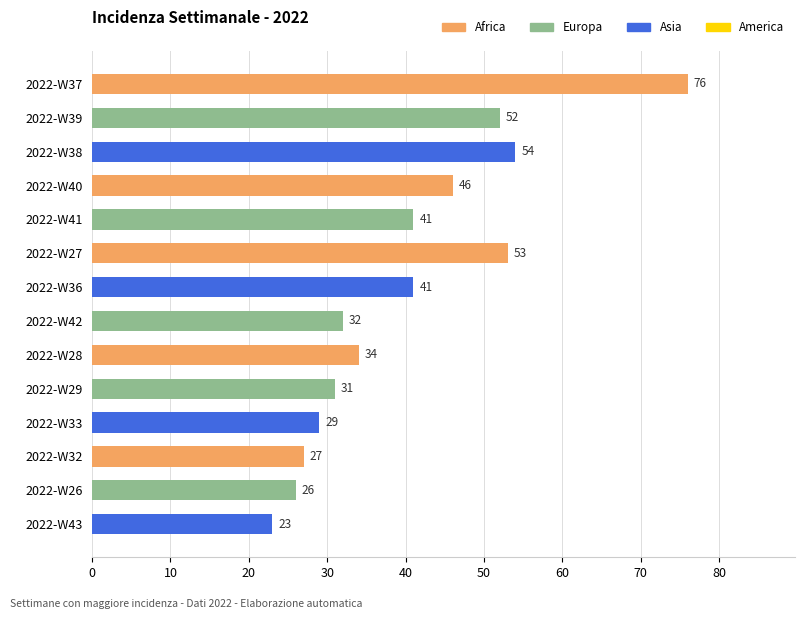

What position from the top is 2022-W41?

5